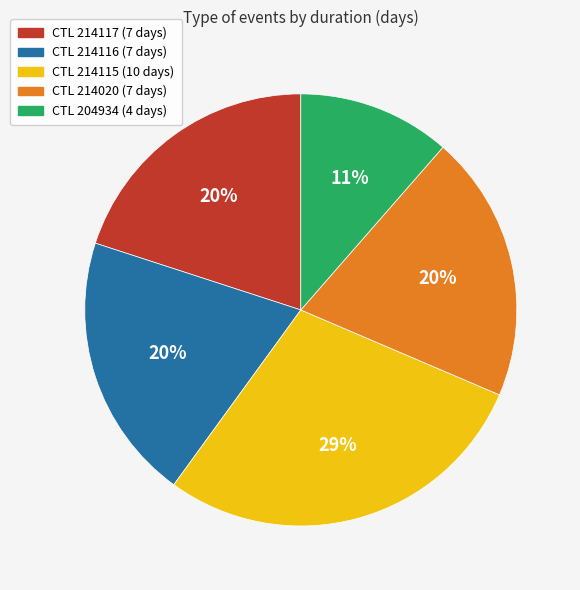

To the nearest percent, what is the average slice percentage?

20%